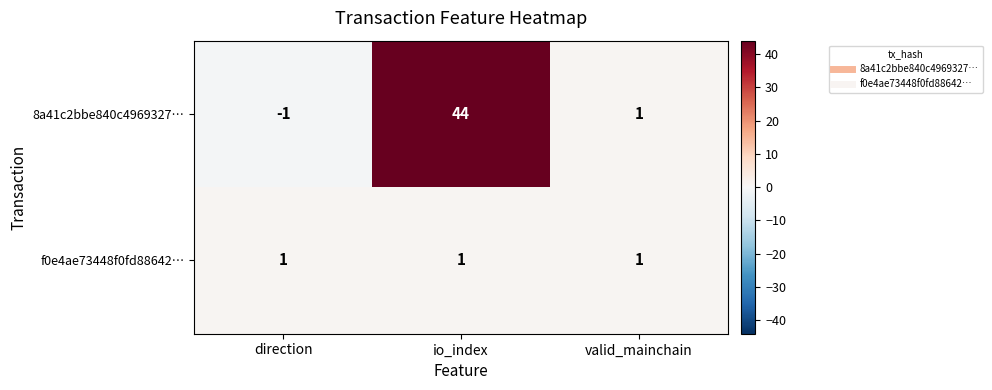

Between direction and valid_mainchain, which series saw the biggest shift?

8a41c2bbe840c4969327…